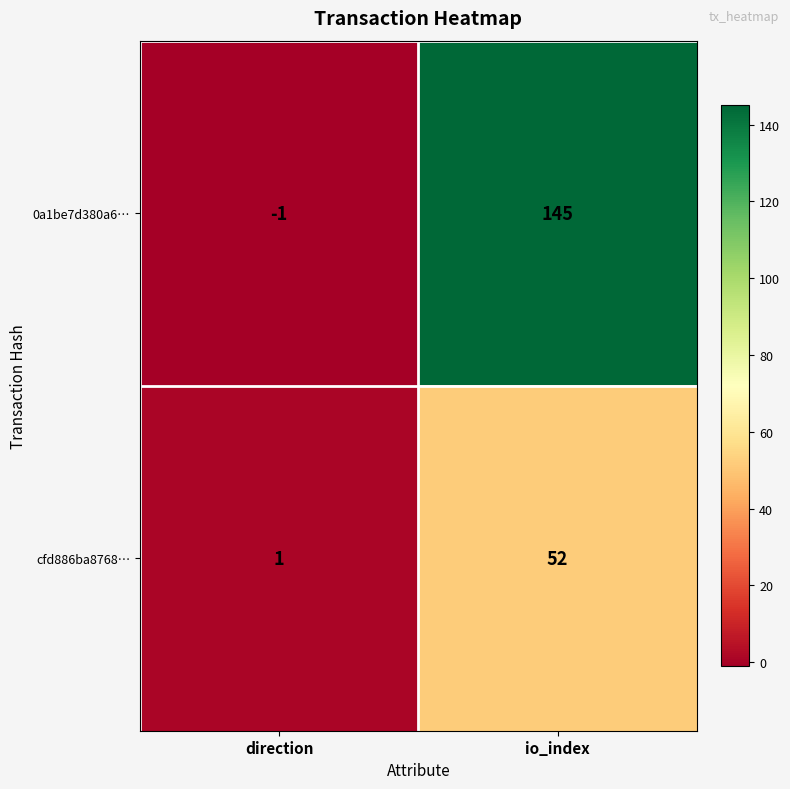

Reading right to left, list all the values displayed in this chart.

0a1be7d380a6…: io_index=145	direction=-1
cfd886ba8768…: io_index=52	direction=1